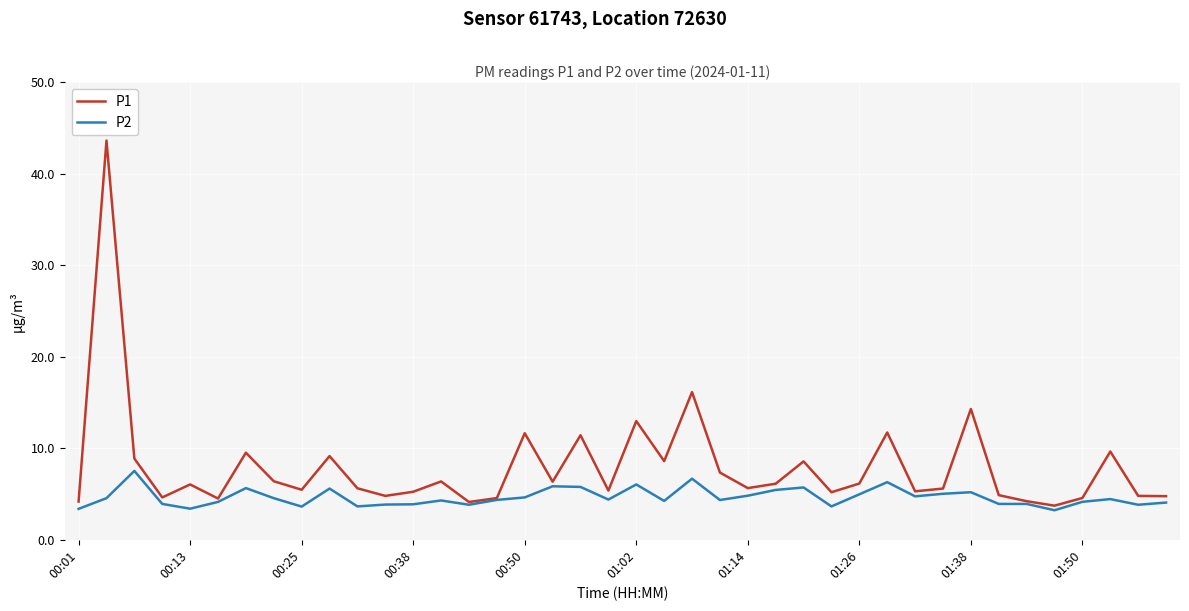

Rank the series by their average value, from lowest to highest.

P2, P1